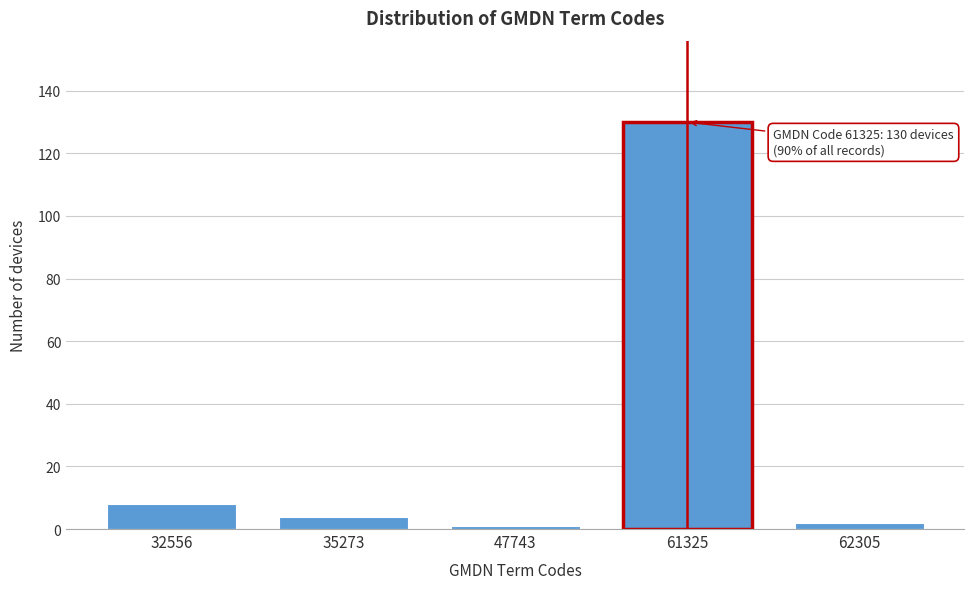

Reading right to left, list all the values displayed in this chart.

62305=2	61325=130	47743=1	35273=4	32556=8